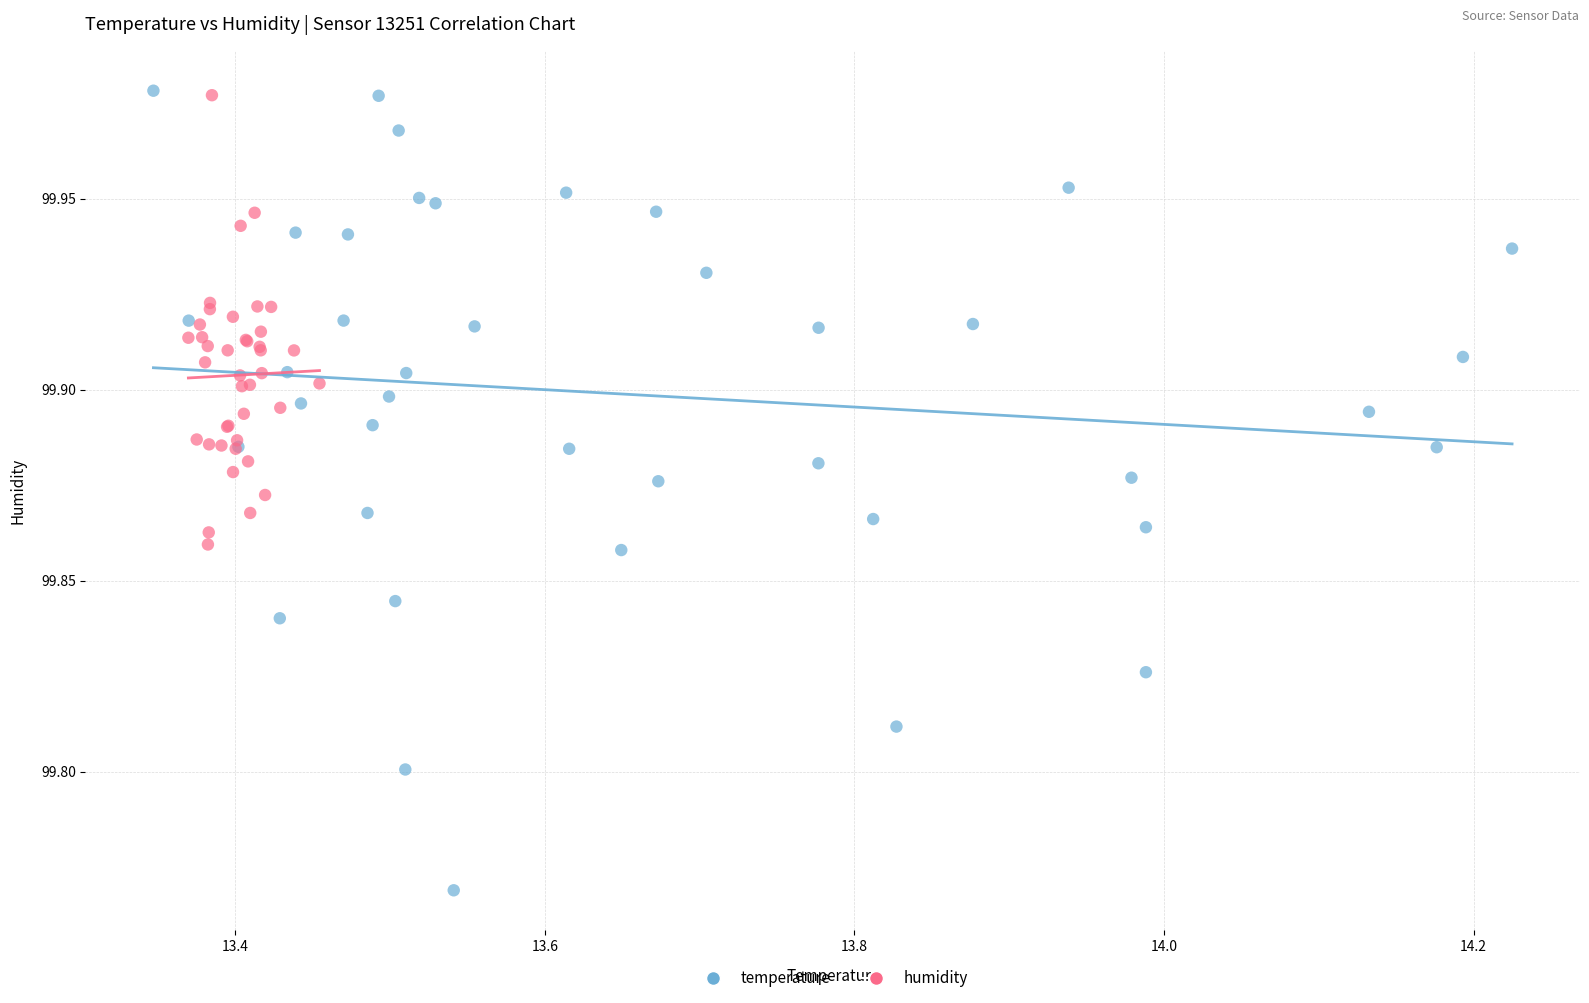

Which series reaches the minimum Y coordinate?

temperature